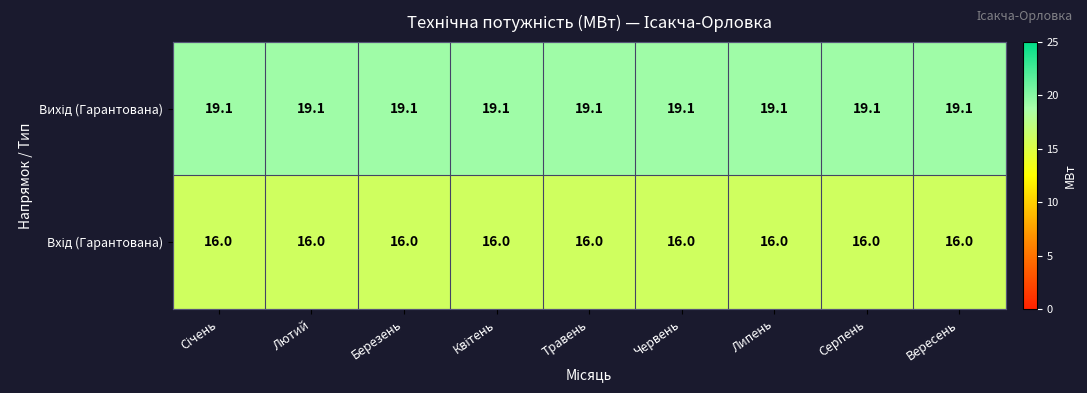

At how many categories does at least one series exceed 17?

9